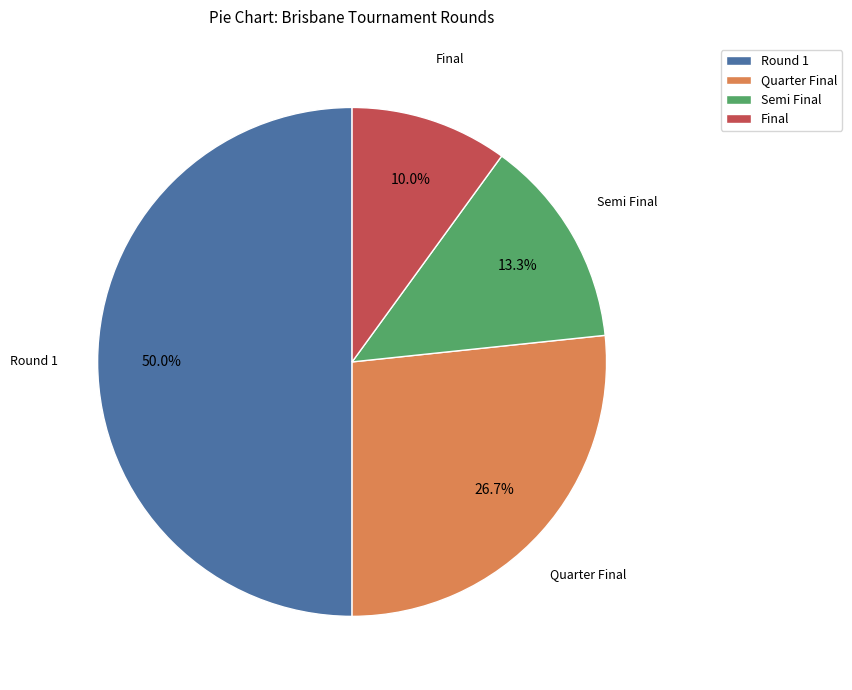

Approximately how many times larger is the value at Round 1 compared to Final?

5.0